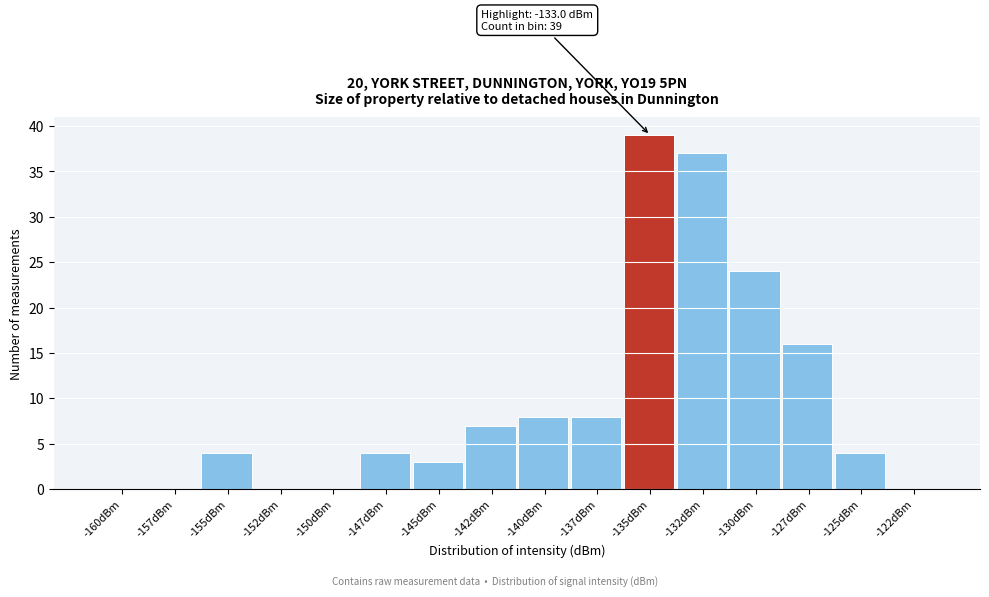

Reading right to left, extract all data points from this chart.

-122dBm=0	-125dBm=4	-127dBm=16	-130dBm=24	-132dBm=37	-135dBm=39	-137dBm=8	-140dBm=8	-142dBm=7	-145dBm=3	-147dBm=4	-150dBm=0	-152dBm=0	-155dBm=4	-157dBm=0	-160dBm=0